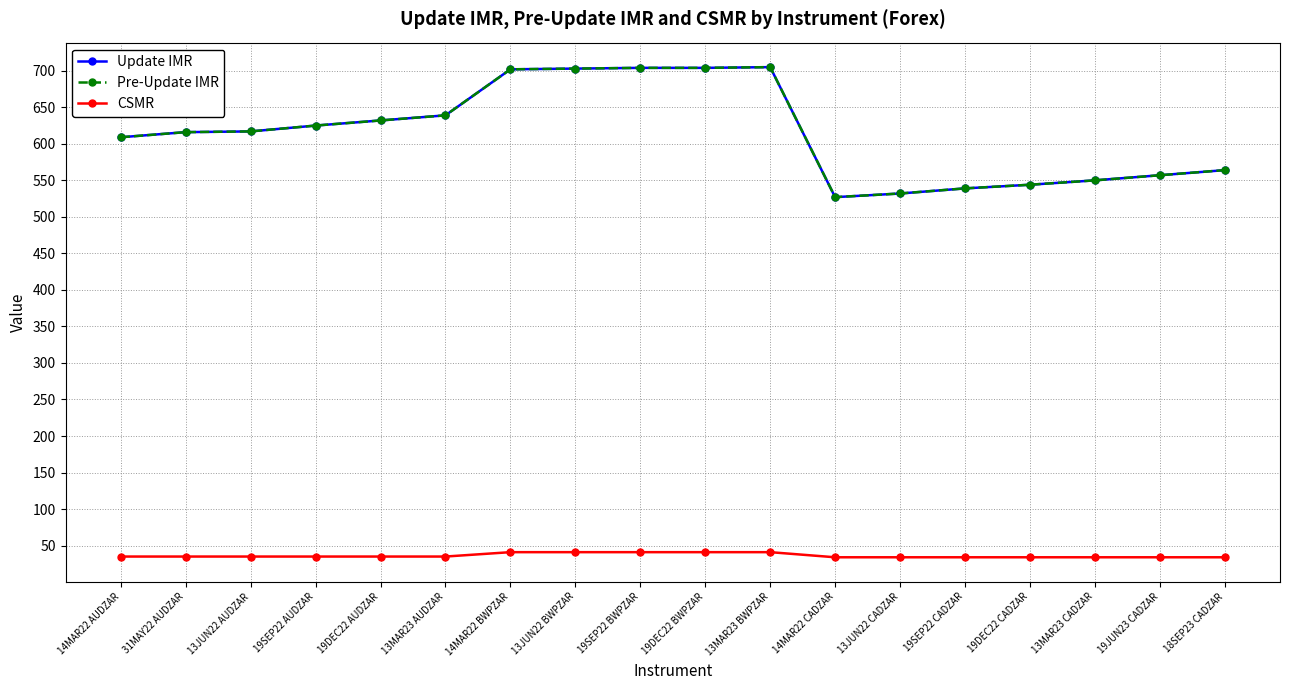

How many lines are shown in the chart?

3